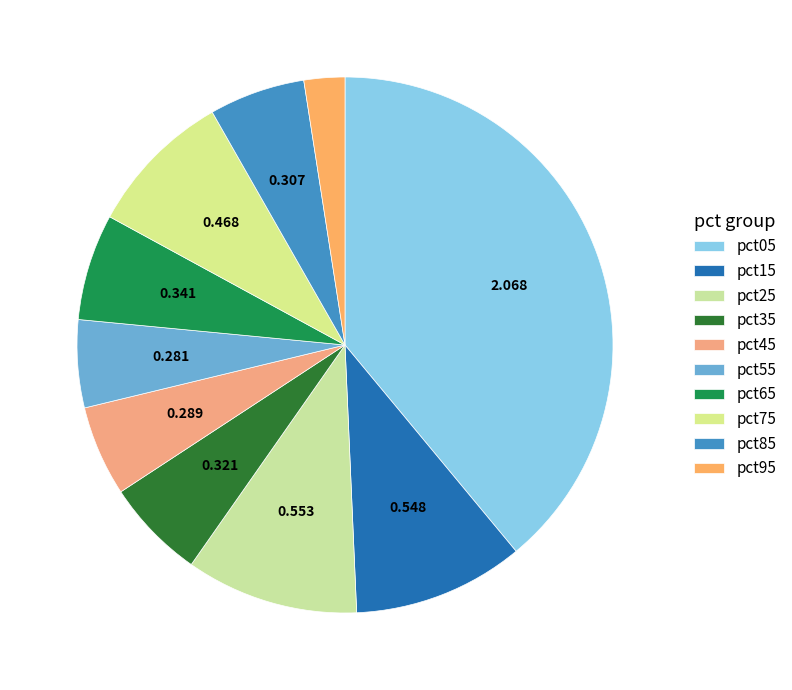

To the nearest percent, what percentage of the pie is pct65?

6%